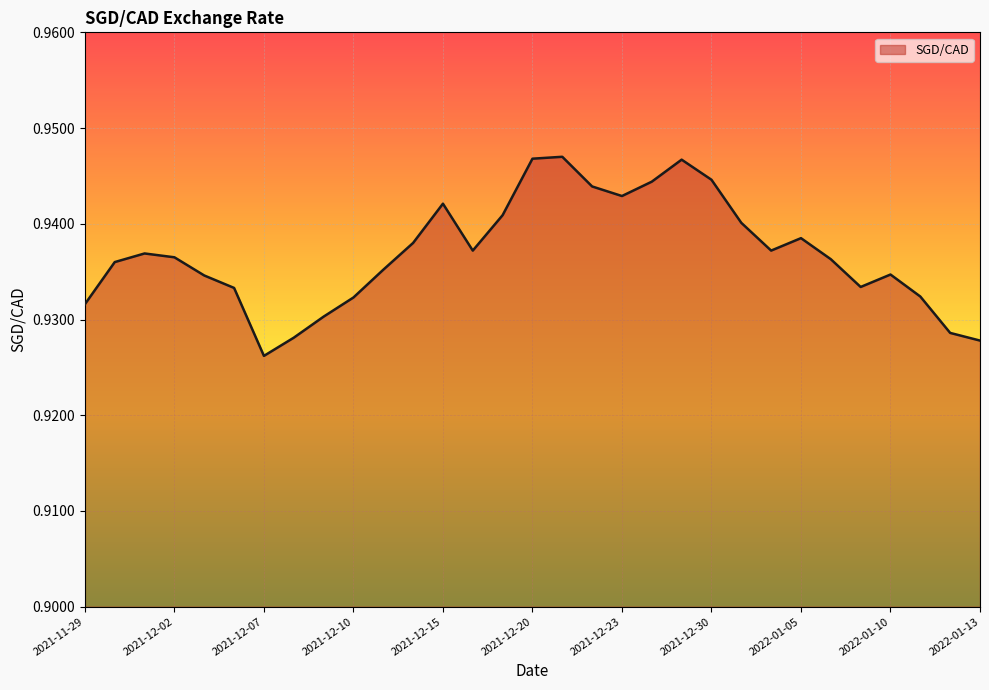

Count the number of data series in this chart.

1